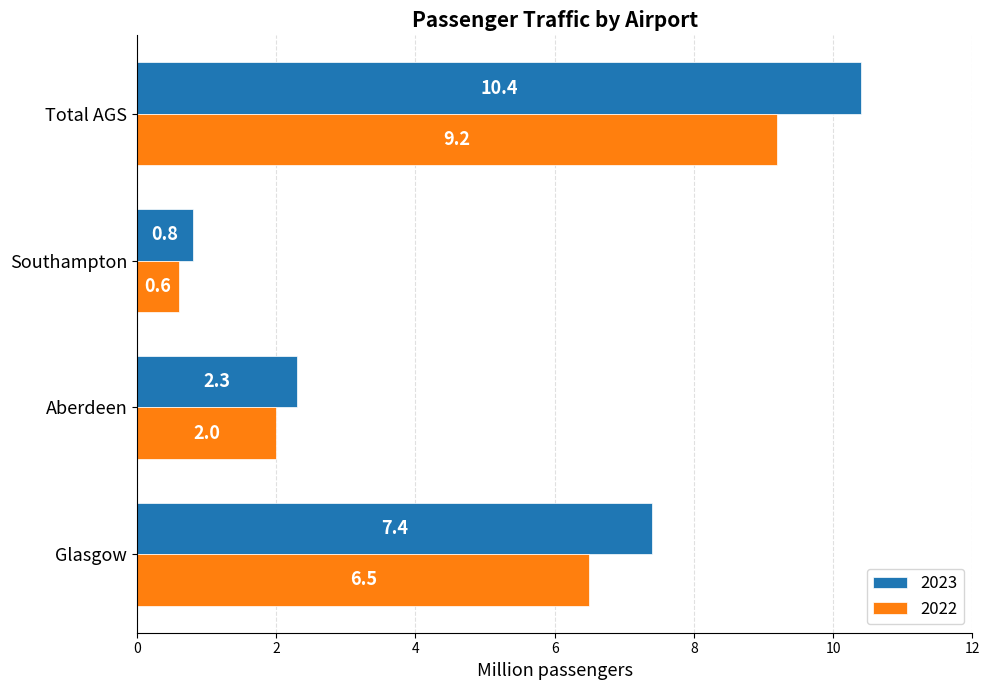

What is the difference between the highest and lowest values at Southampton?

0.2